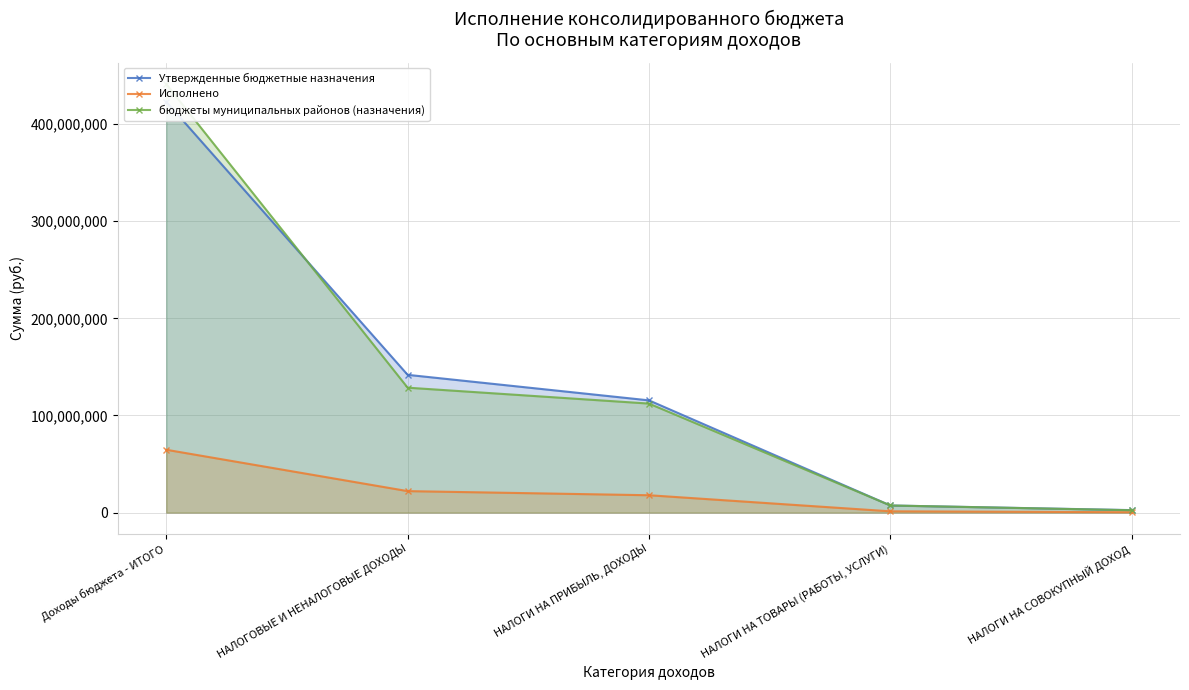

What is the label of the 1st point from the left?

Доходы бюджета - ИТОГО